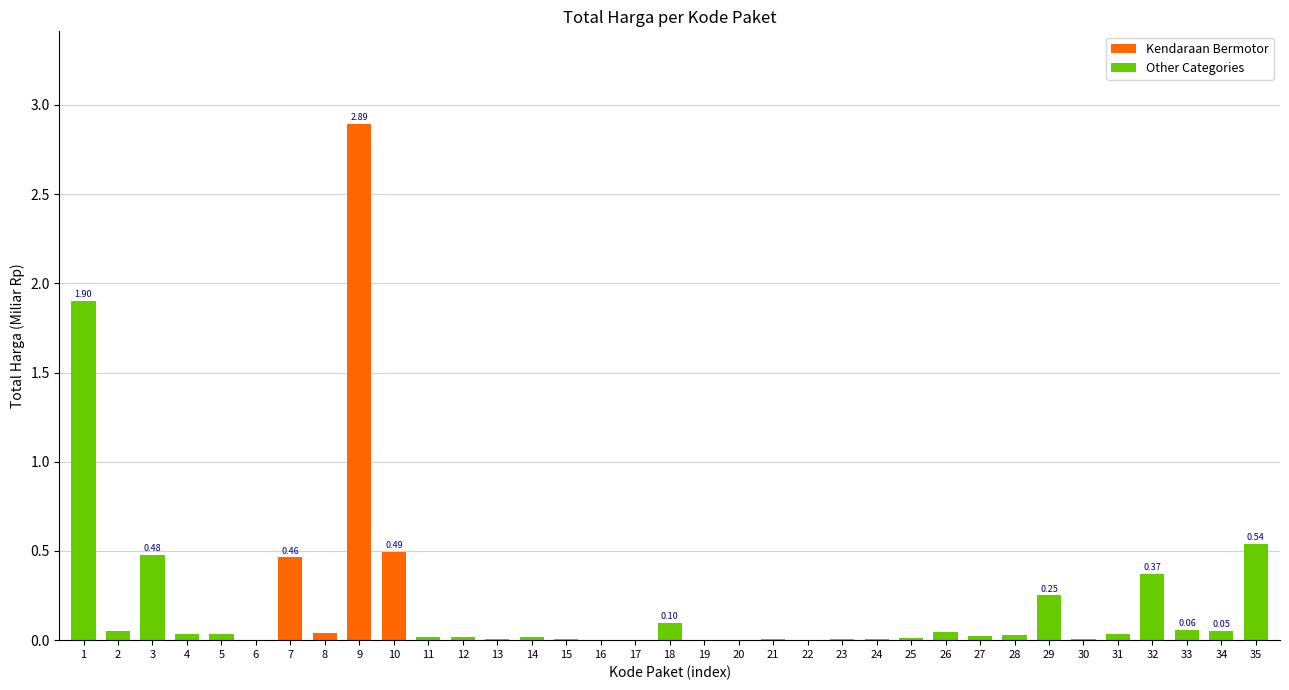

What is the sum of all values?

8.0